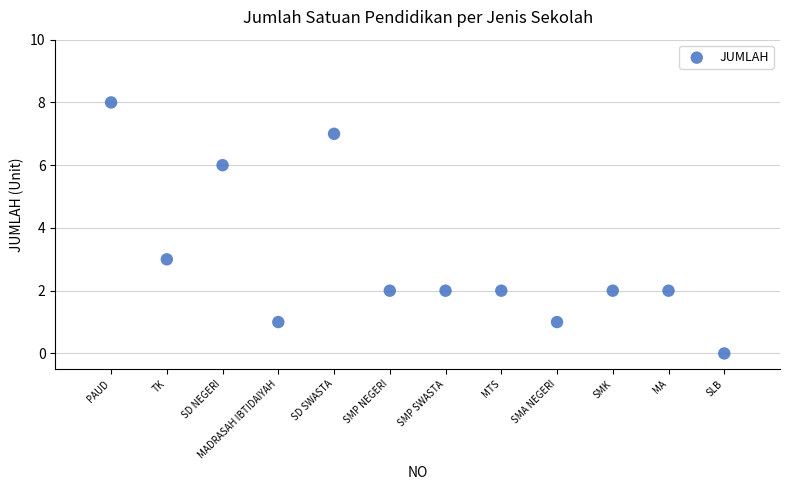

What is the range of Y values (max minus min)?

8